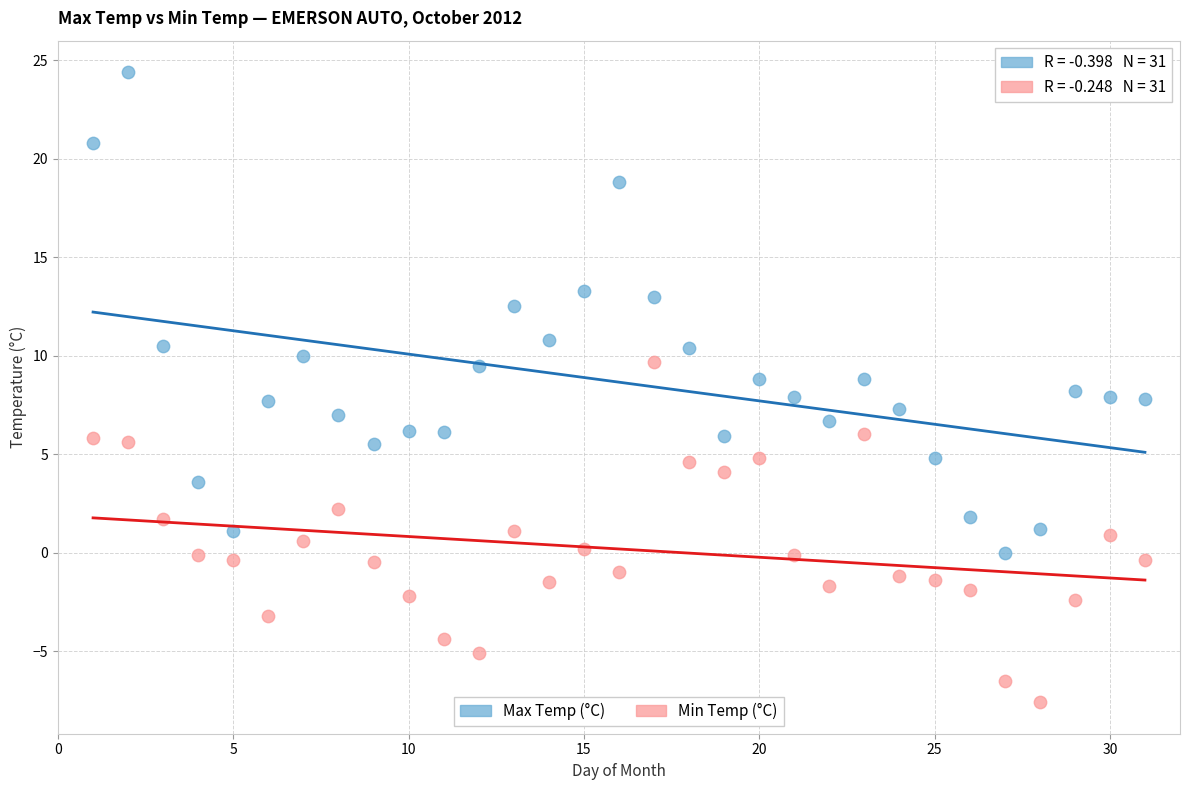

Across all data points, what is the range of X values (max minus min)?

30.0